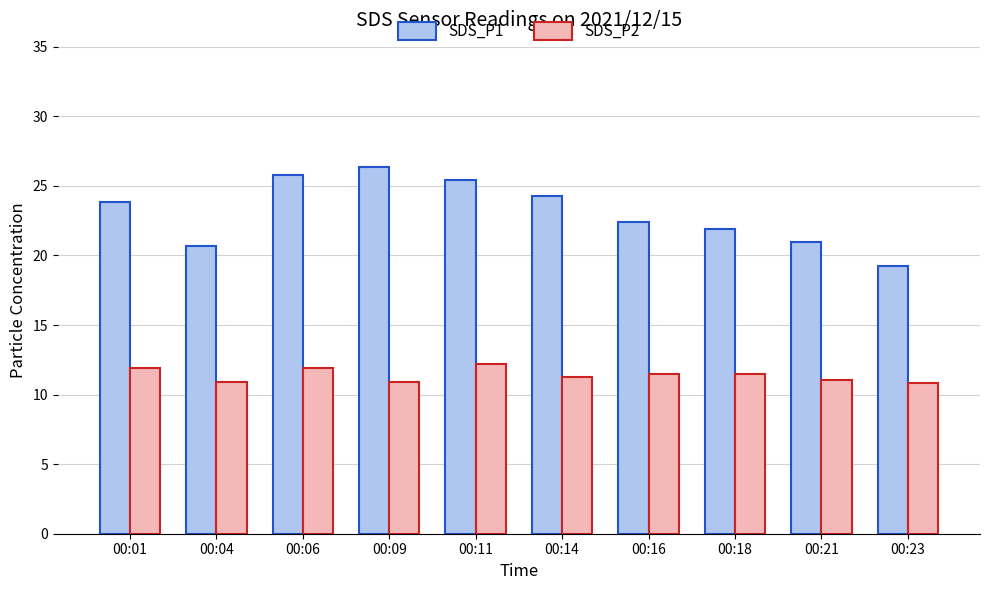

Rank the series by their average value, from highest to lowest.

SDS_P1, SDS_P2